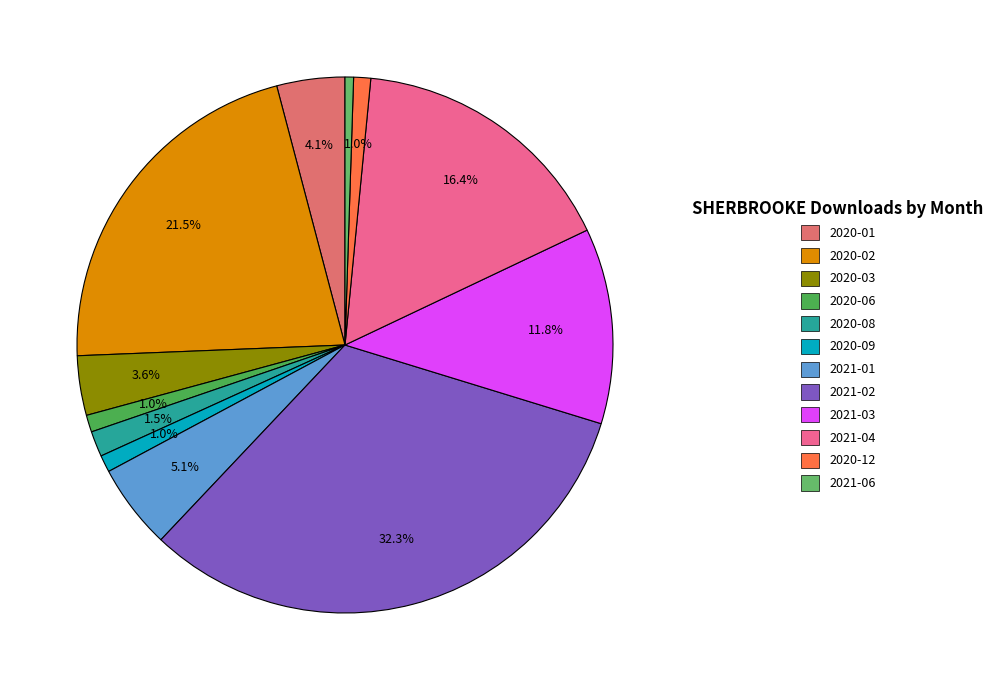

To the nearest percent, what portion does 2020-12 represent?

1%